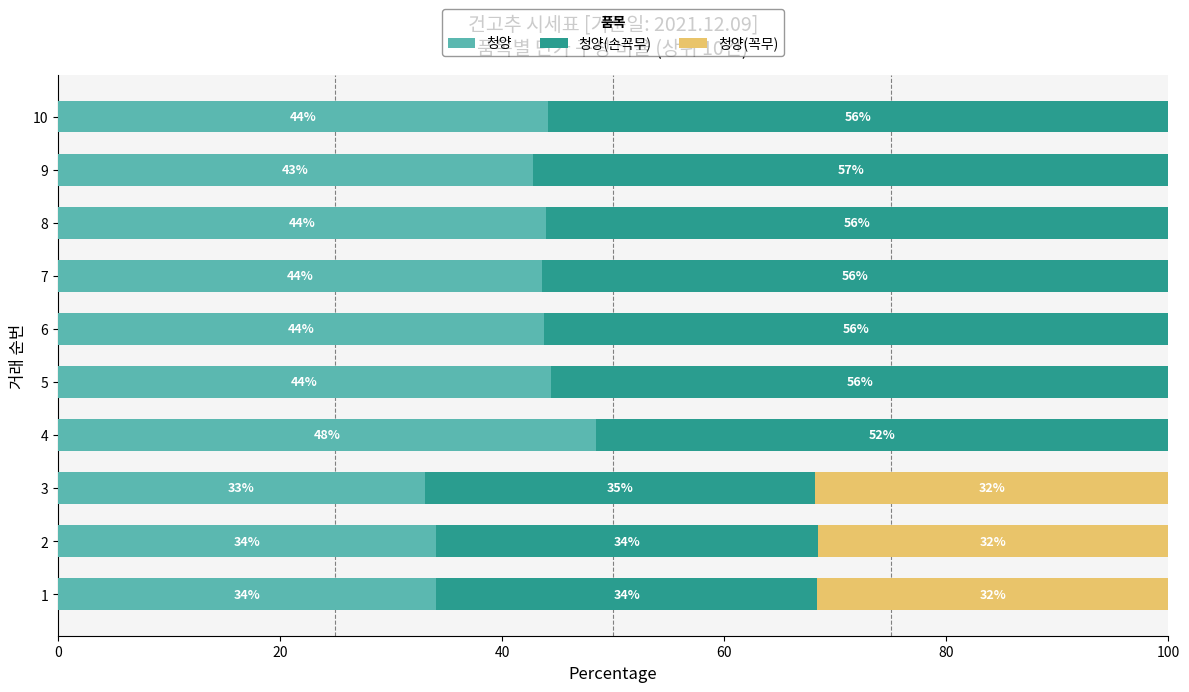

Which category has the highest value in the 청양 series?

4